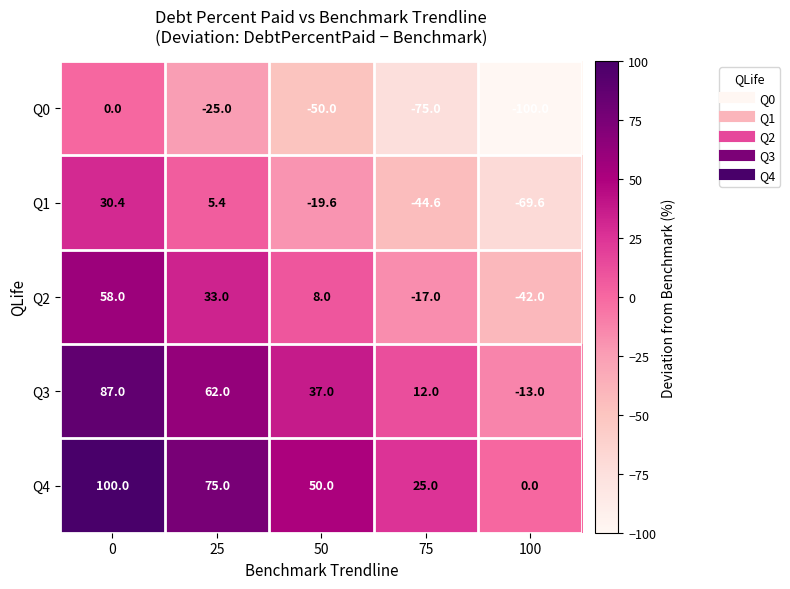

List the series in order of their peak value, highest first.

Q4, Q3, Q2, Q1, Q0